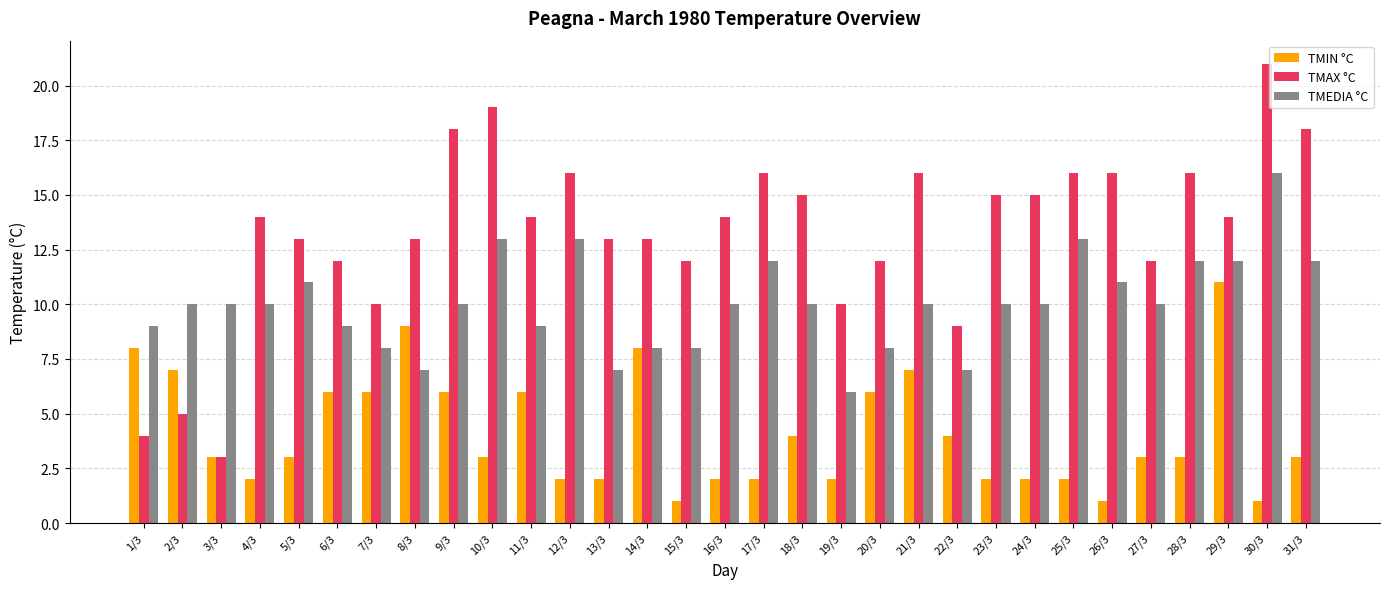

What is the difference between the maximum and second lowest values in the TMAX °C series?

17